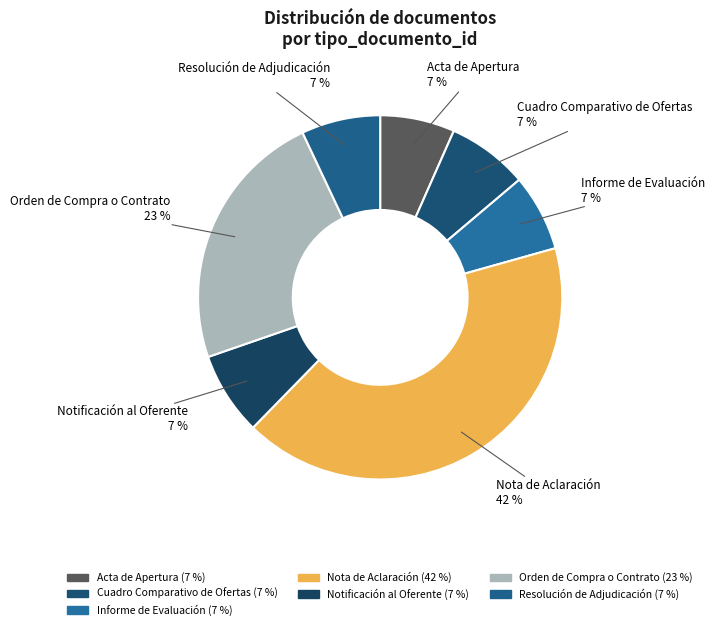

Does Cuadro Comparativo de Ofertas represent more than half of the total?

No